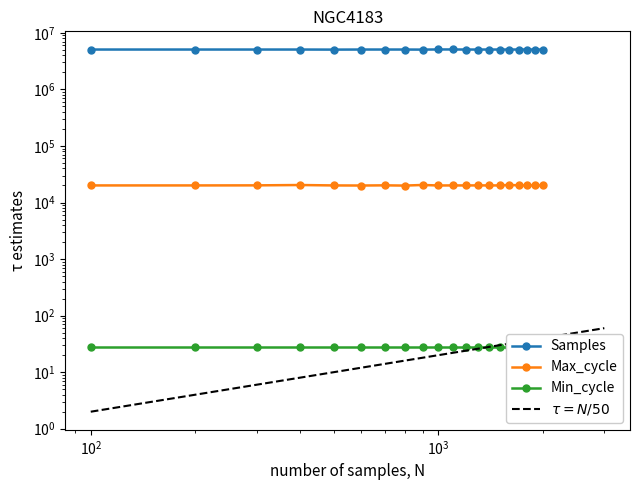

True or false: Samples and Max_cycle intersect in this chart.

False